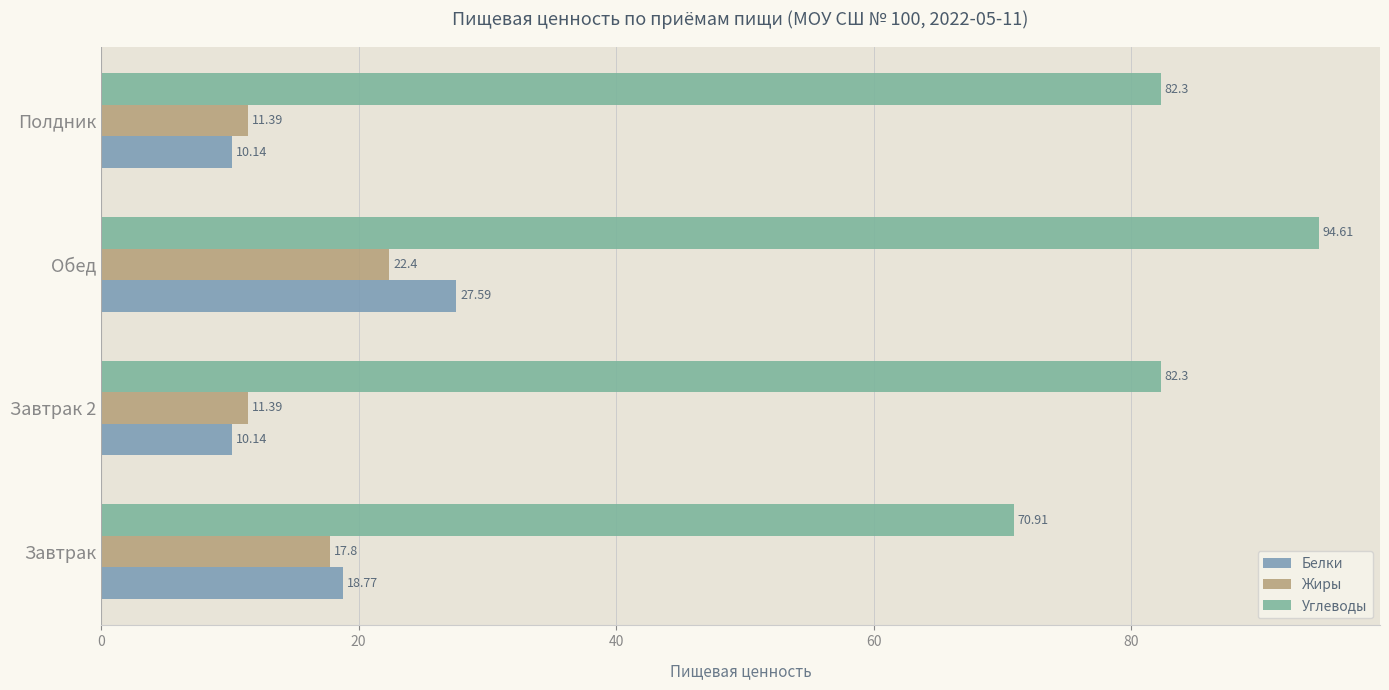

Count the number of data series in this chart.

3